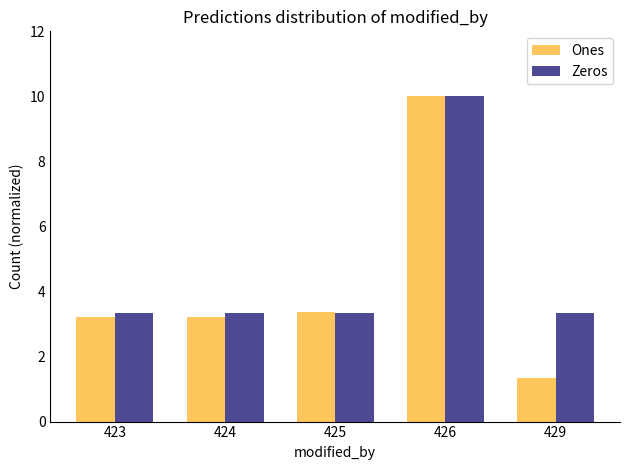

List the series in order of their overall mean, highest first.

Zeros, Ones